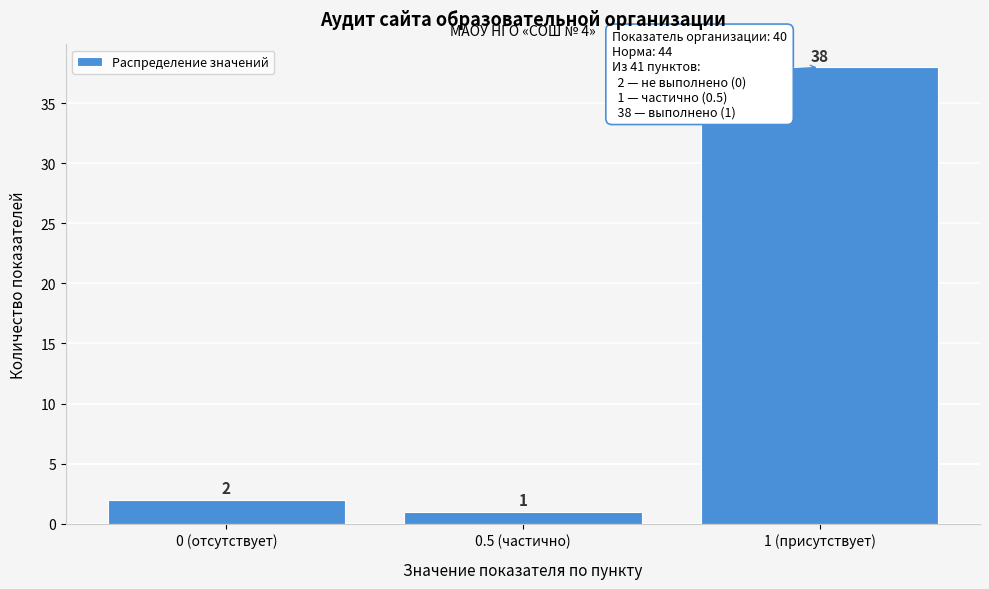

Reading left to right, list all the values displayed in this chart.

0 (отсутствует)=2	0.5 (частично)=1	1 (присутствует)=38